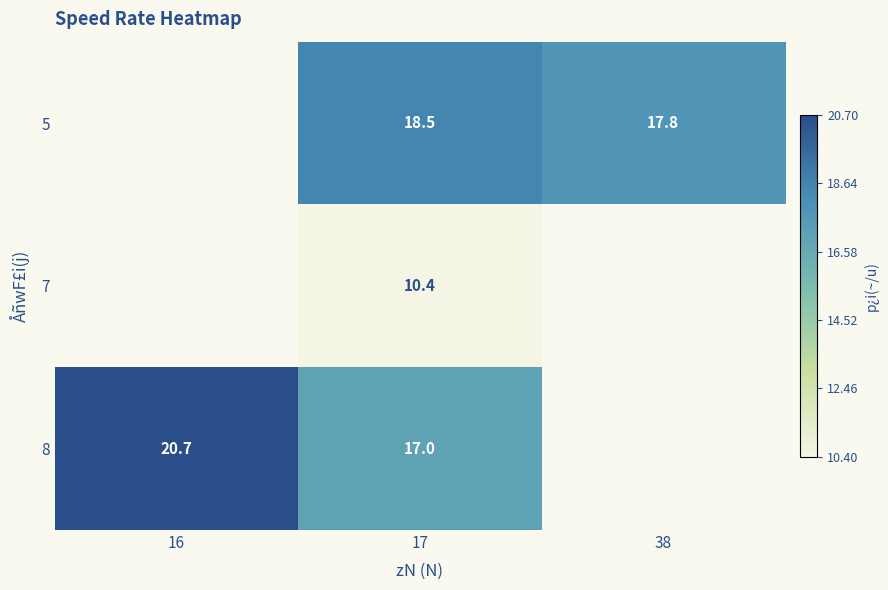

At 17, list the series in order from largest to smallest.

5, 8, 7